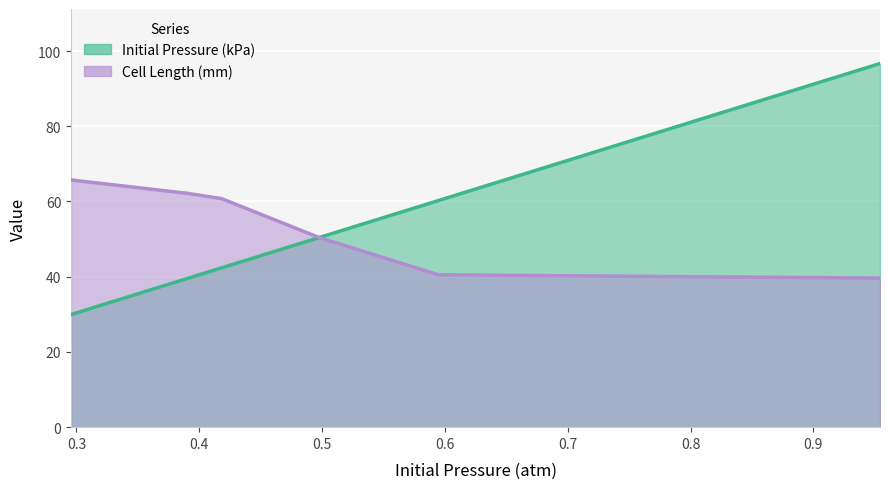

How many lines are shown in the chart?

2